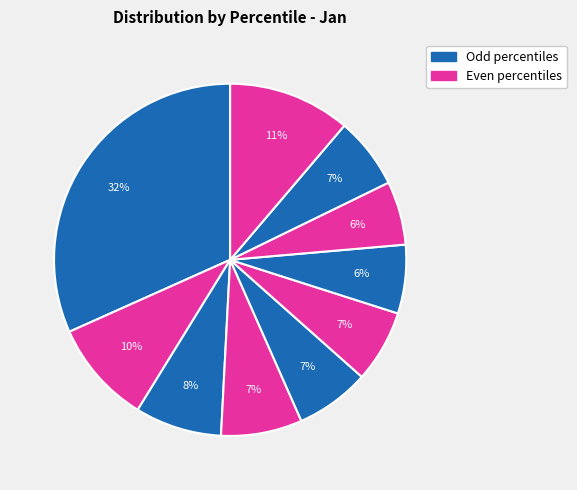

Count the number of slices in the pie.

10